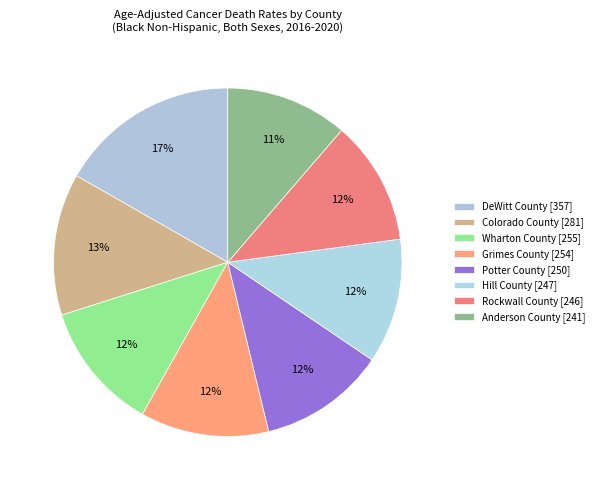

Approximately how many times larger is the value at Hill County compared to DeWitt County?

0.7